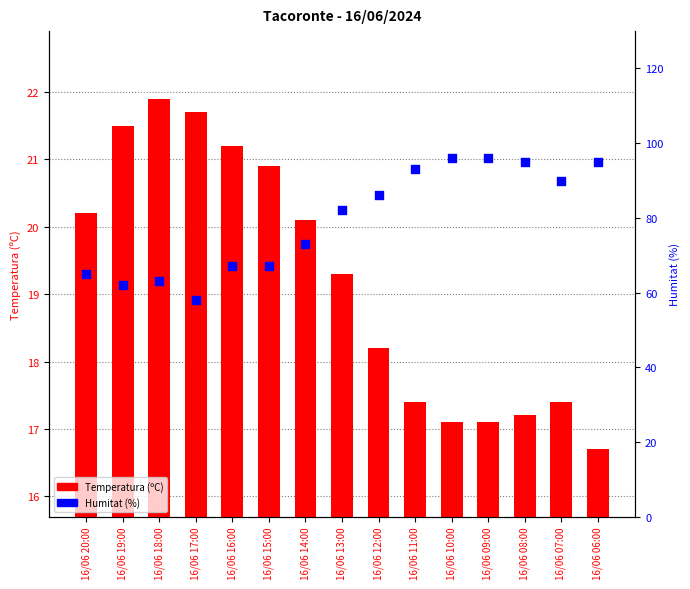

Which series has the largest total across all categories?

Humitat (%)